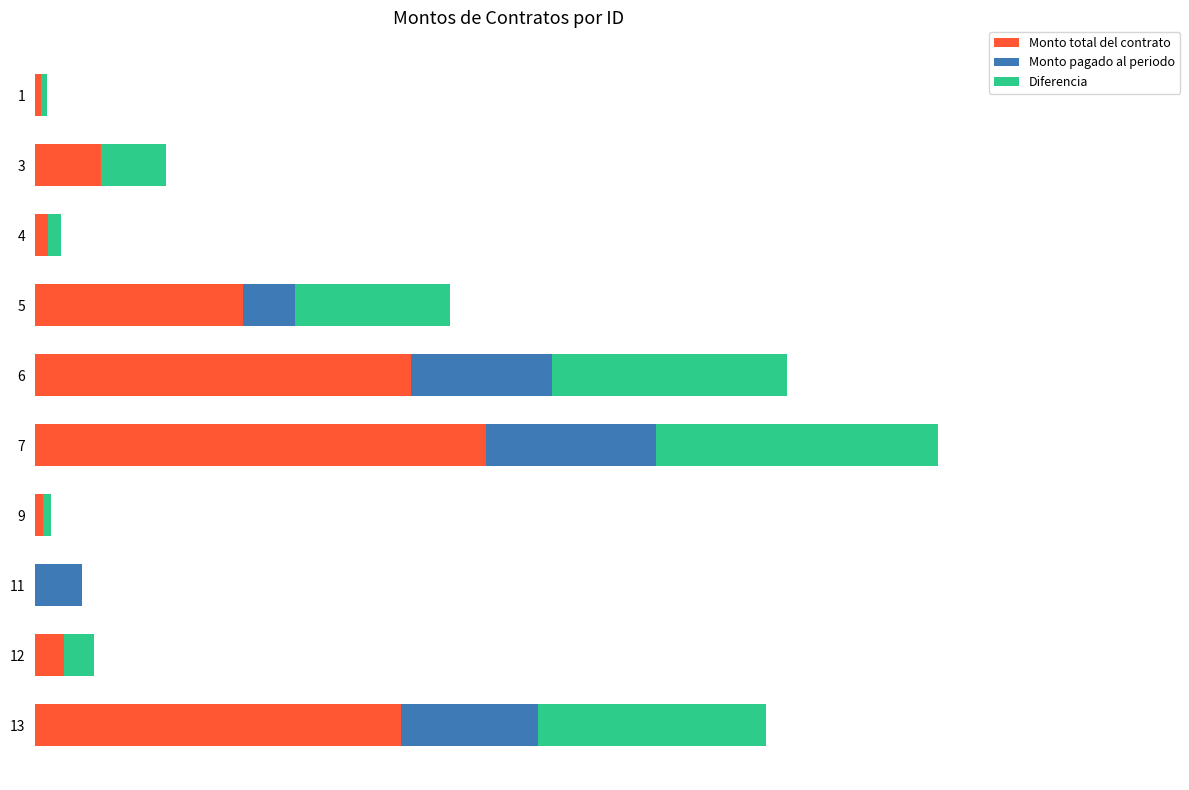

What are all the series names shown in the legend?

Monto total del contrato, Monto pagado al periodo, Diferencia